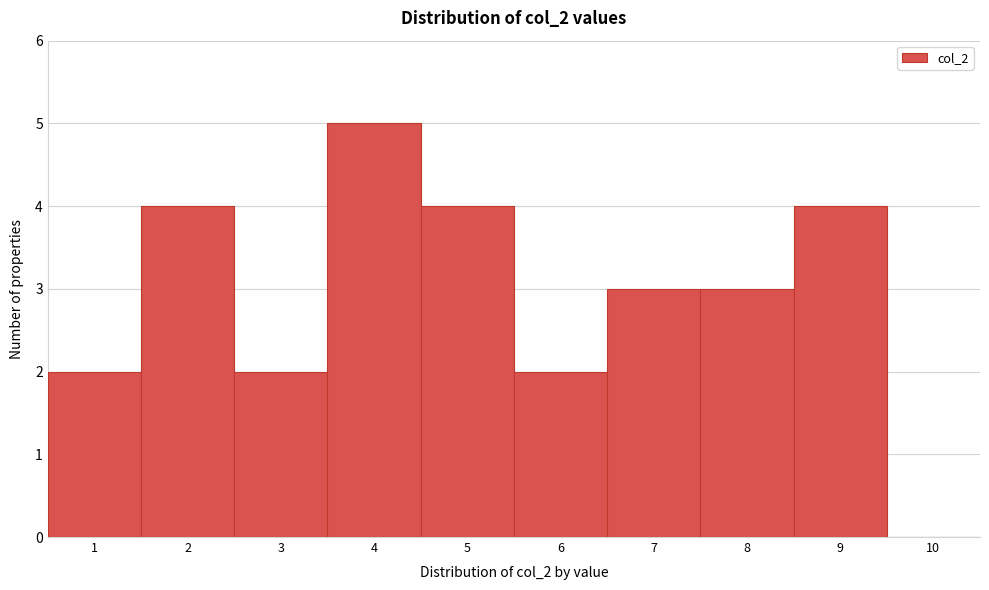

Which range on the x-axis has the tallest bar?

3.5 to 4.5